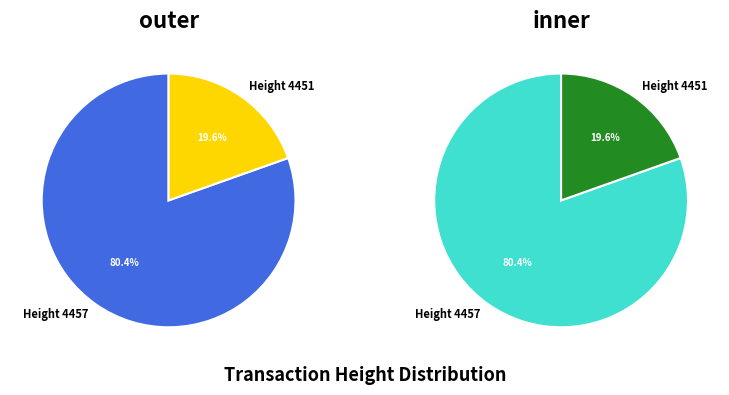

Is there a majority slice in this chart?

Yes